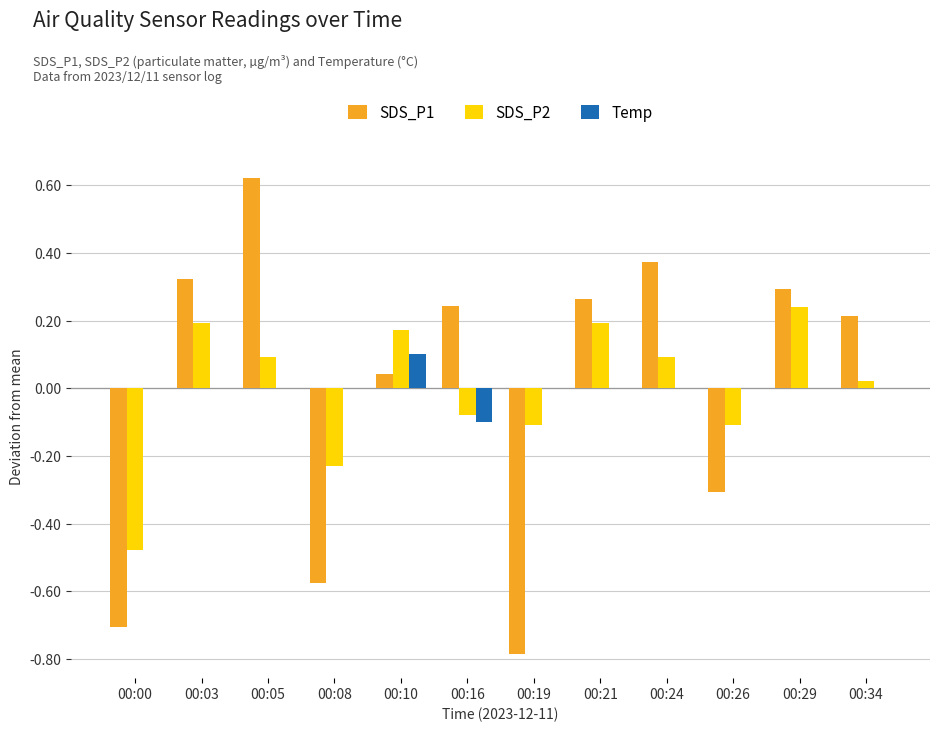

At which category is the sum across all series the highest?

00:05